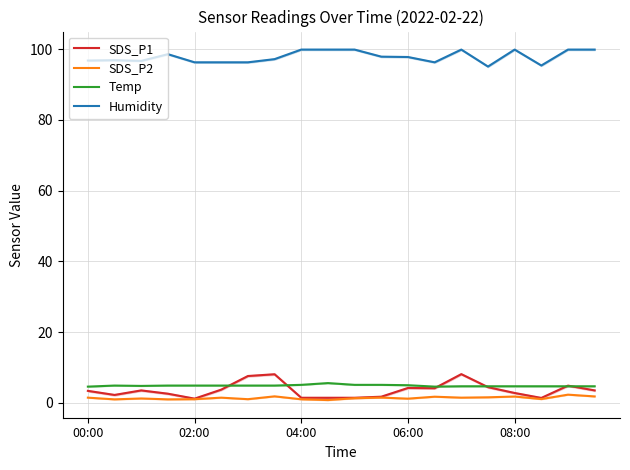

What is the lowest value of the Humidity series?

95.1